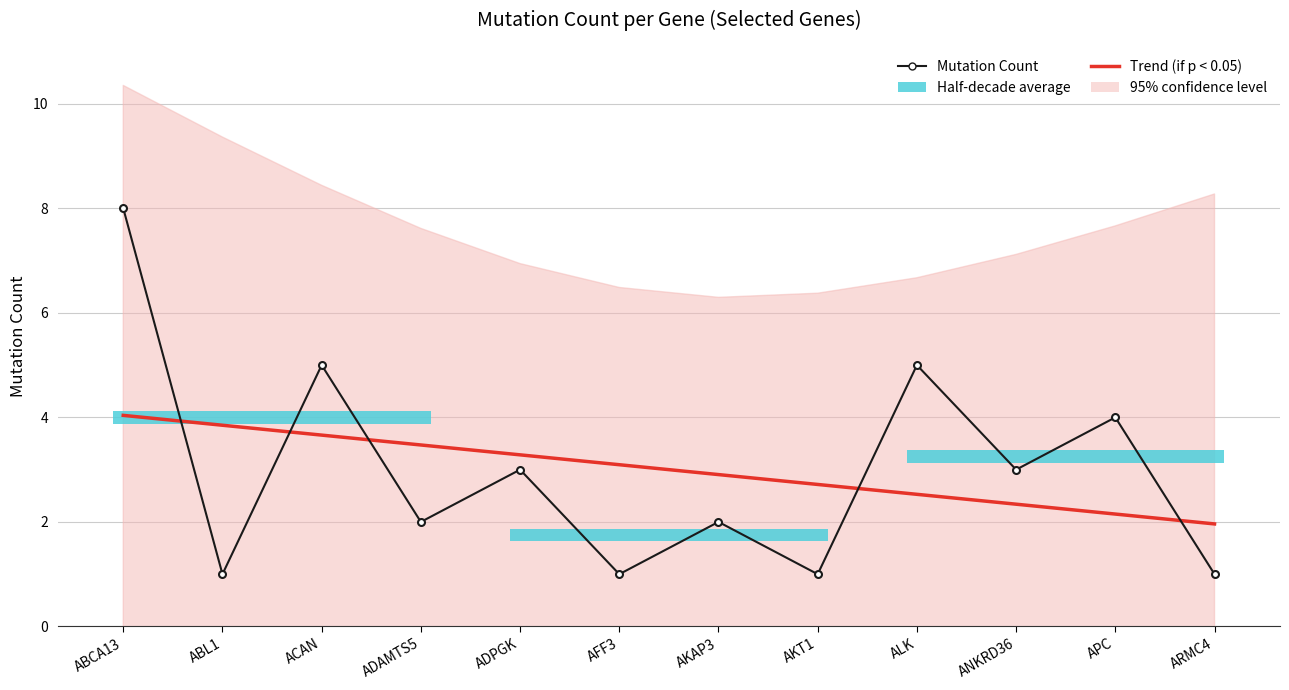

List the labels in order of Mutation Count value, smallest first.

ABL1, AFF3, AKT1, ARMC4, ADAMTS5, AKAP3, ADPGK, ANKRD36, APC, ACAN, ALK, ABCA13